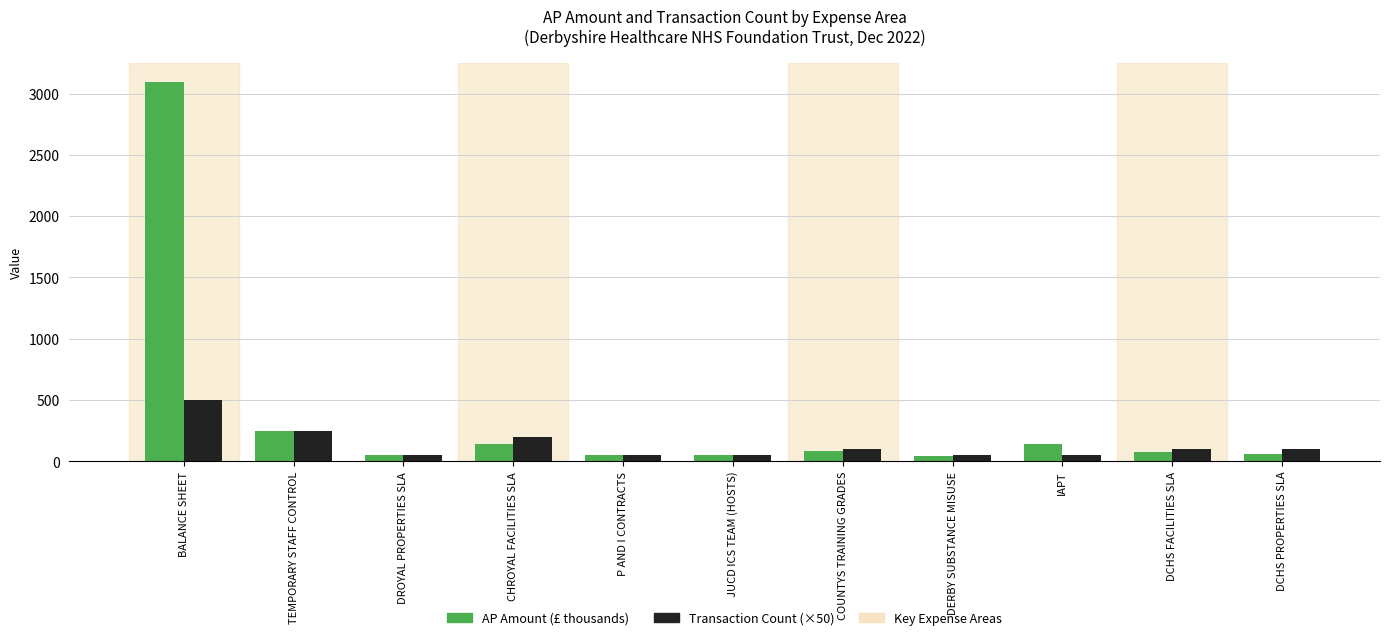

What is the total value across all series at DCHS PROPERTIES SLA?

159.0